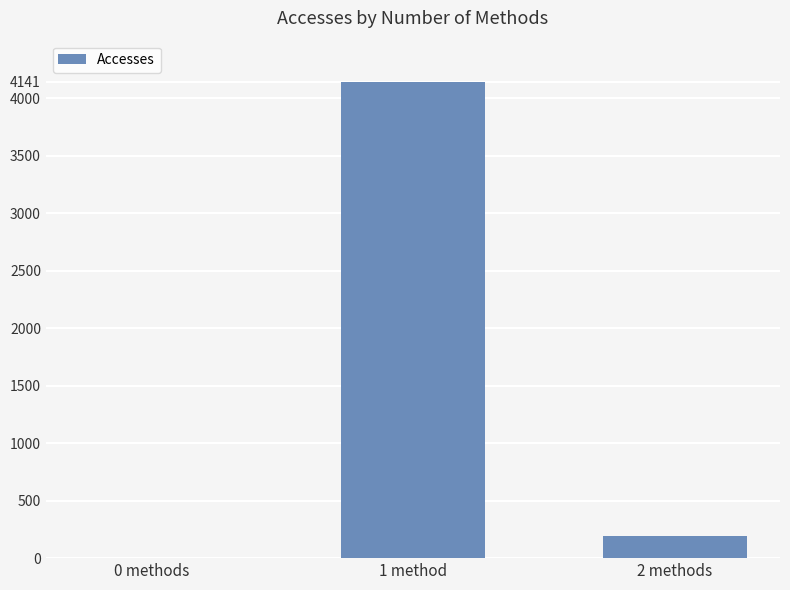

Where is the data nearest to the value 2070?

2 methods